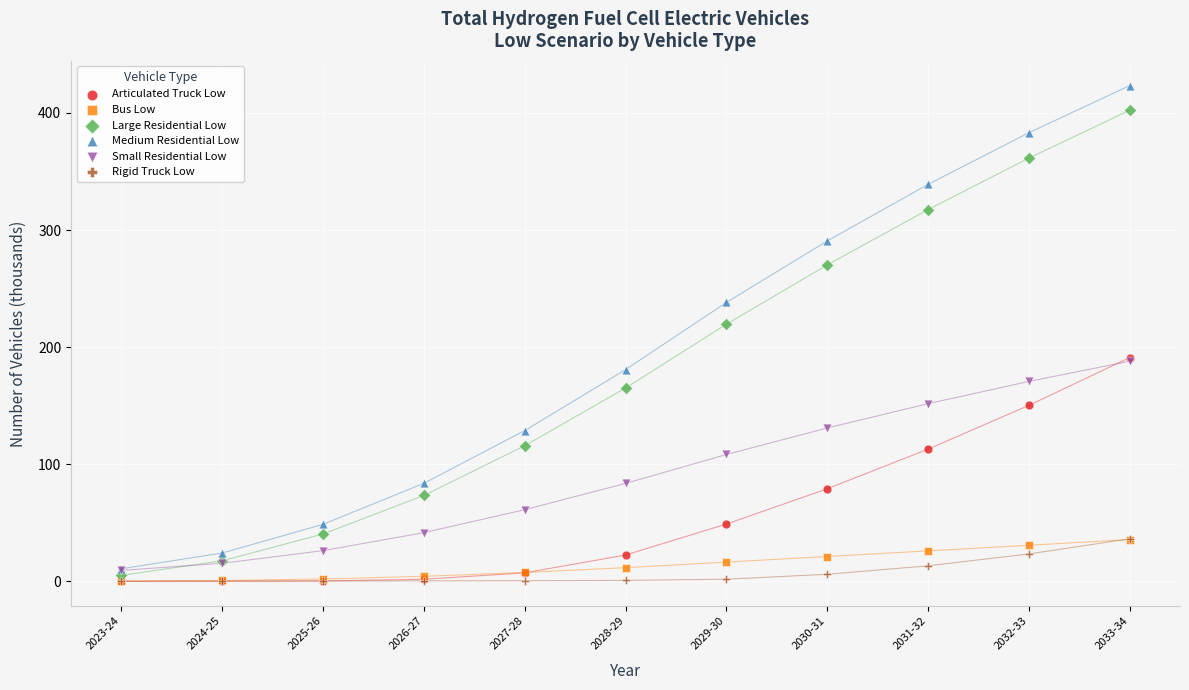

Across all series, what Y value is closest to 211?

219.5